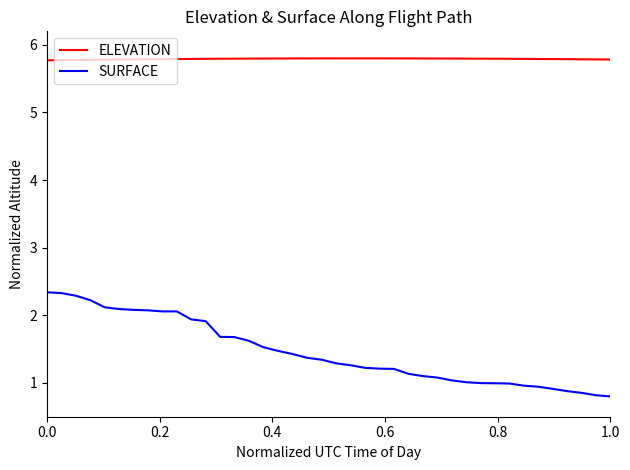

What are all the series names shown in the legend?

ELEVATION, SURFACE